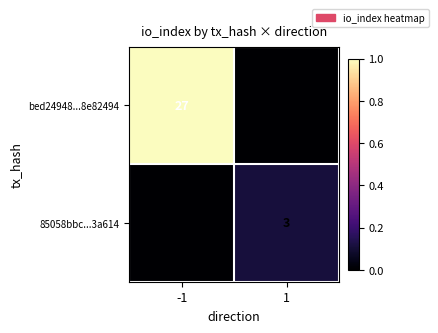

True or false: 85058bbc...3a614 has a value of 5 at 1.

False